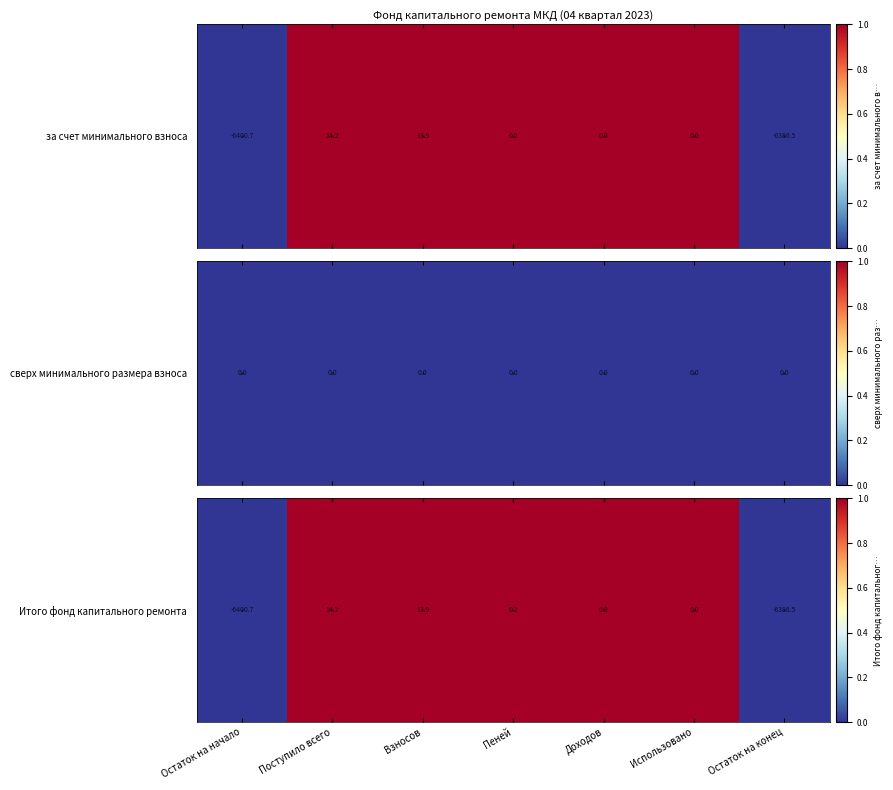

Rank the categories by value from highest to lowest.

Поступило всего, Взносов, Пеней, Доходов, Использовано, Остаток на конец, Остаток на начало